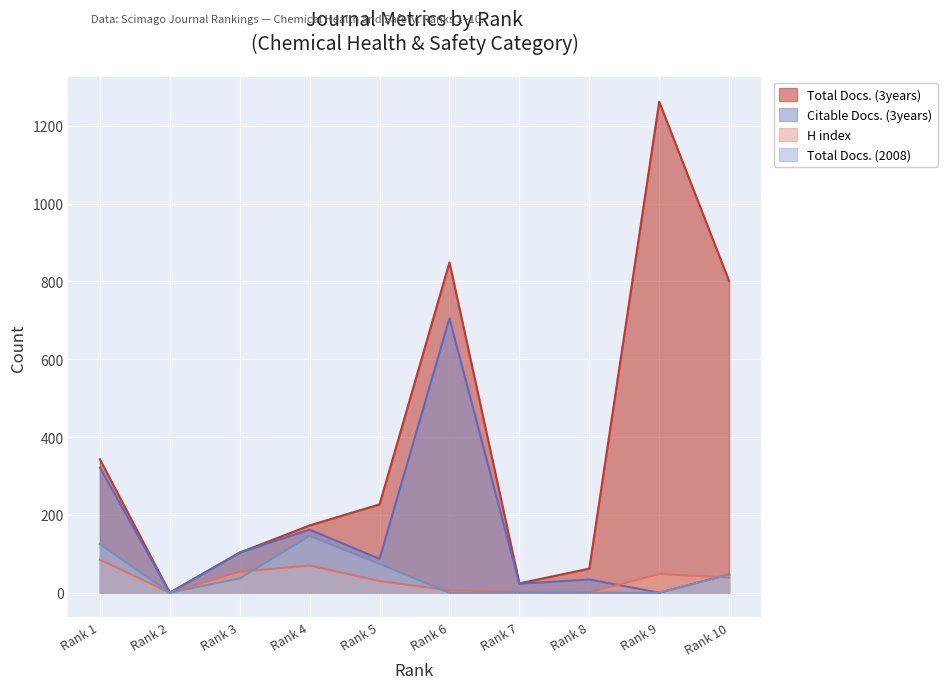

At which label is Total Docs. (2008) closest to 73?

Rank 5